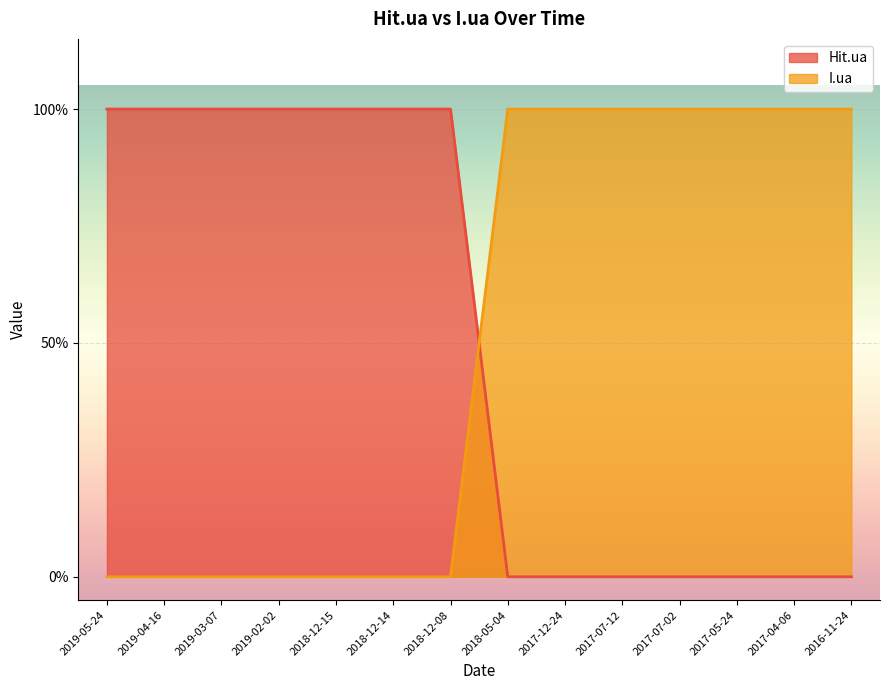

At how many categories does at least one series exceed 0?

14